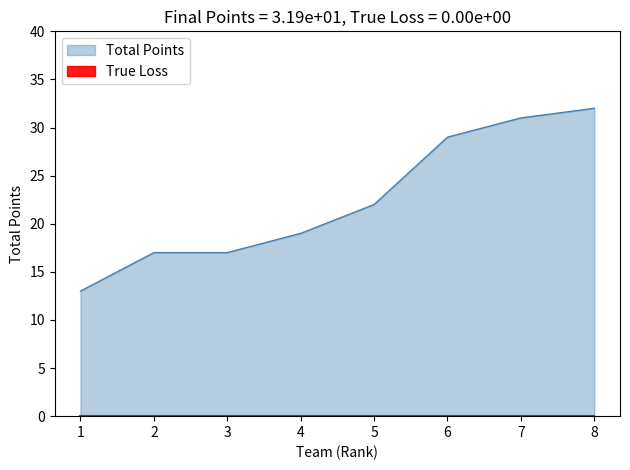

Does the chart have visible grid lines?

No